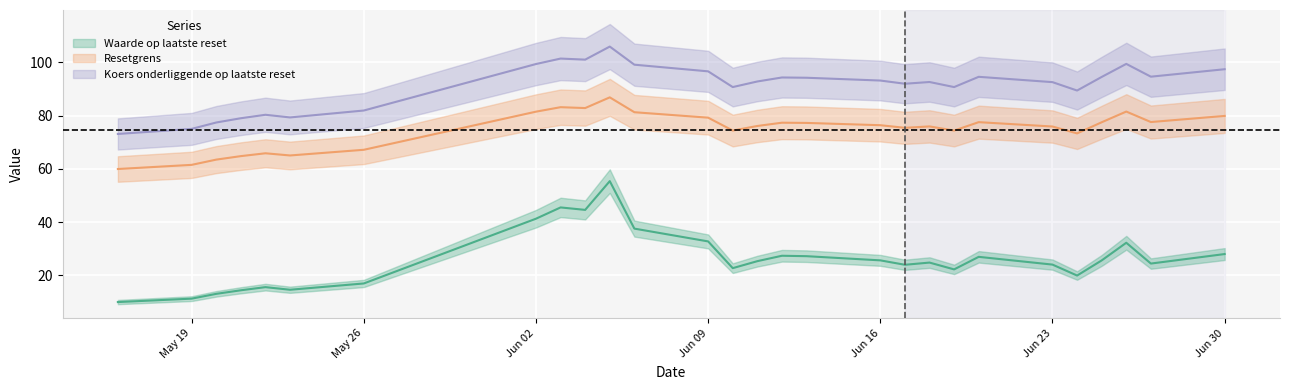

Which series has the largest range (max minus min)?

Waarde op laatste reset